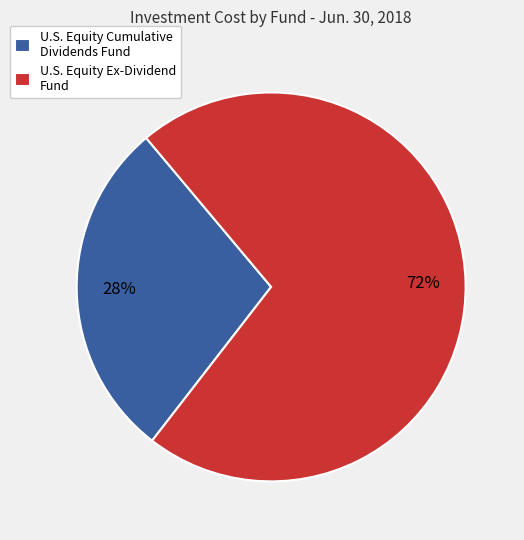

Which category accounts for the majority?

U.S. Equity Ex-Dividend Fund